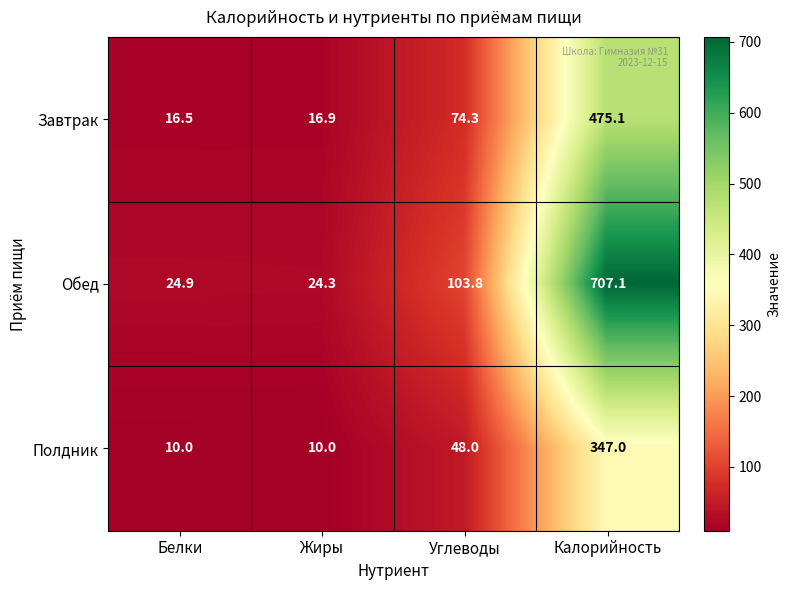

Between Углеводы and Калорийность, which series saw the biggest shift?

Обед